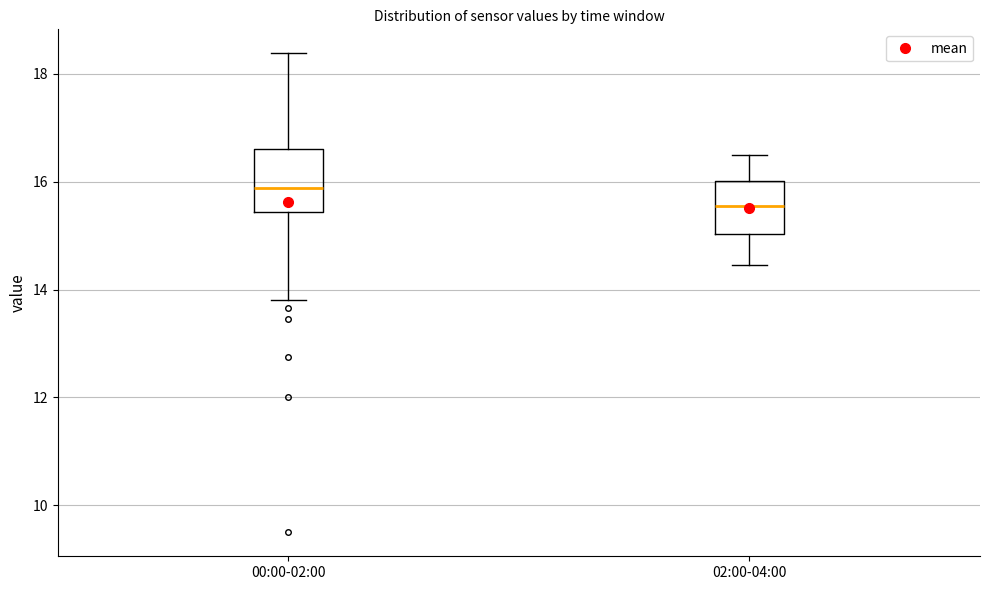

Reading left to right, transcribe this box plot: for each box, give where its median line is, the range the box spans, and where its two whiskers end, as read against the y-axis. The values are not printed on the chart, so give them approximately, as read against the axis.

00:00-02:00: median 15.8, box 15.4 to 16.6, whiskers 13.8 to 18.4
02:00-04:00: median 15.6, box 15.0 to 16.0, whiskers 14.4 to 16.6